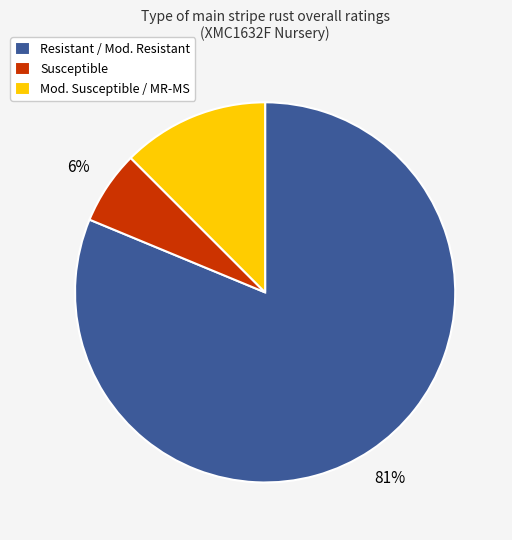

Does any single category account for the majority?

Yes